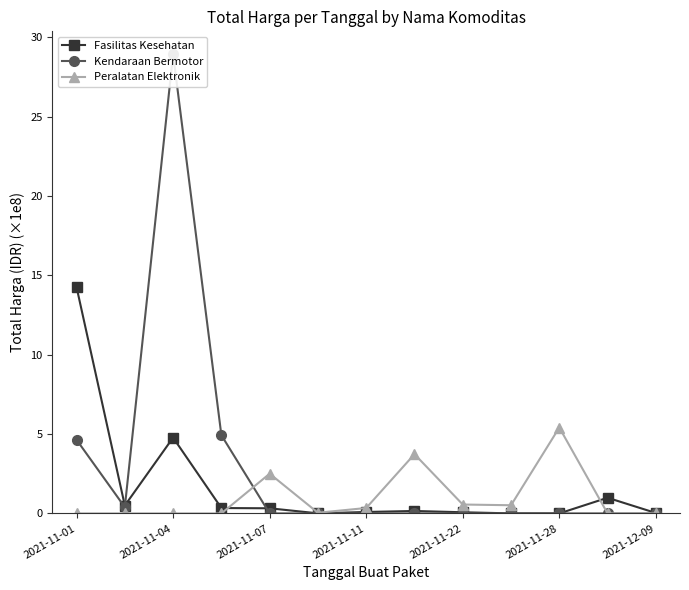

Which series ends up on top after the final intersection of Kendaraan Bermotor and Peralatan Elektronik?

Peralatan Elektronik